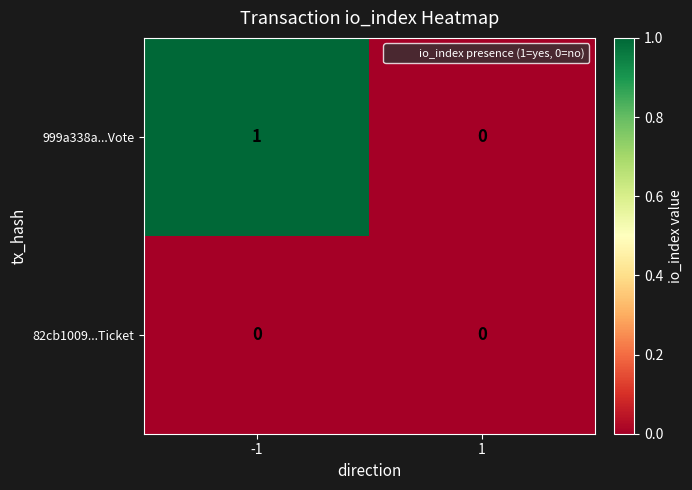

Which series has the widest spread of values?

999a338a...Vote